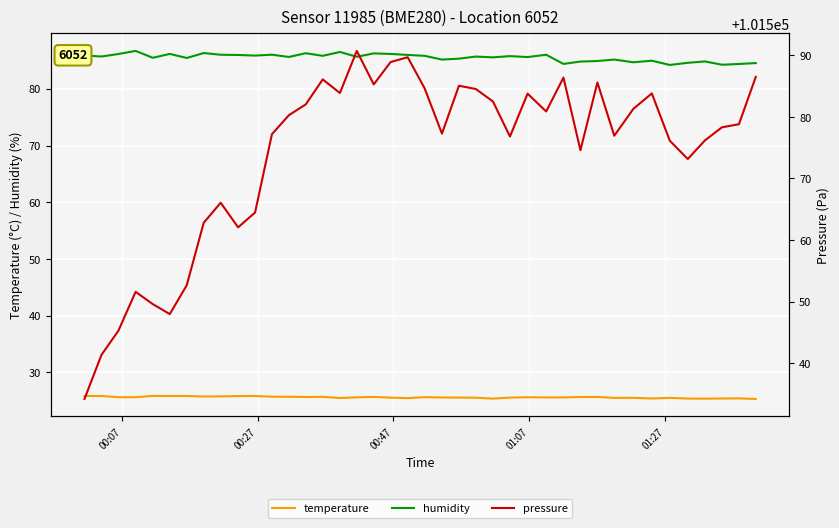

Count the temperature values in the range 25 to 26.

40